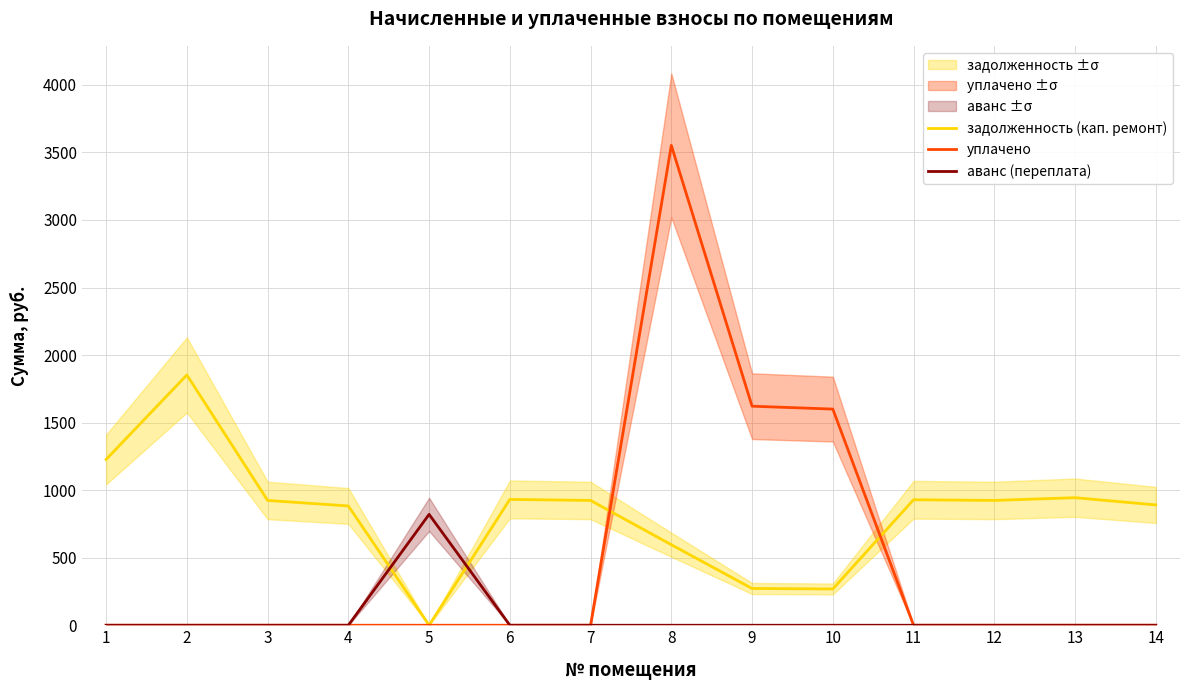

What is the total value across all series at 5?

820.7